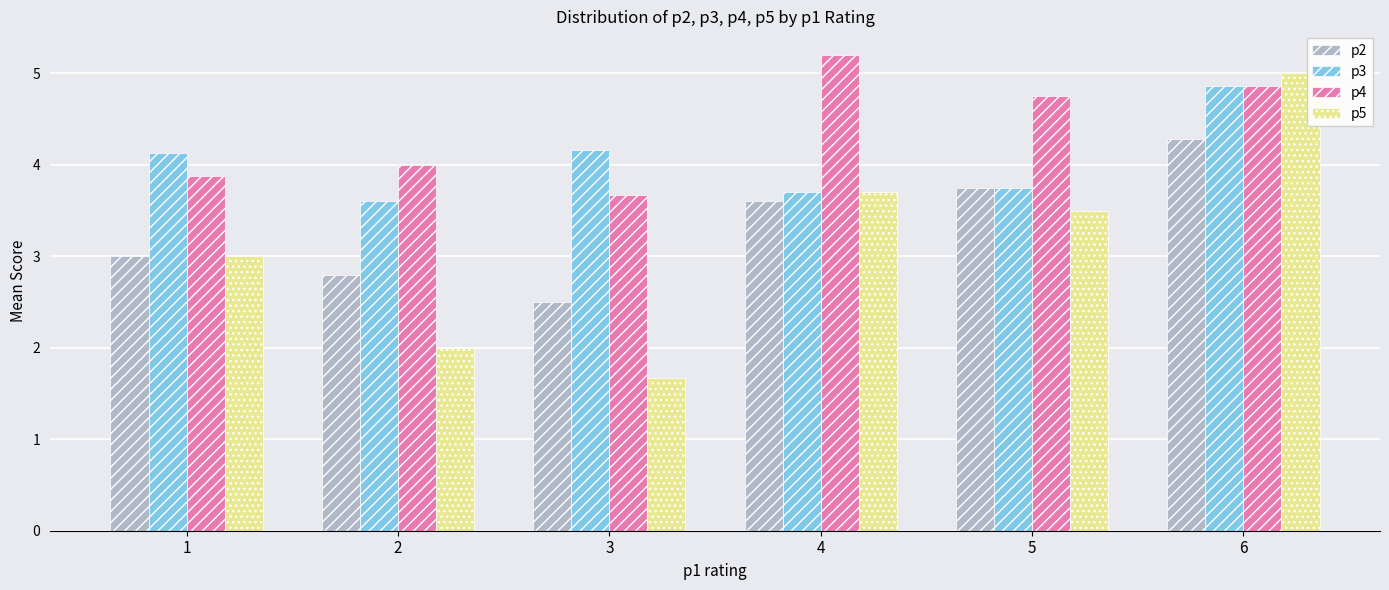

The p2 series shows 5.1 at 5. True or false?

False